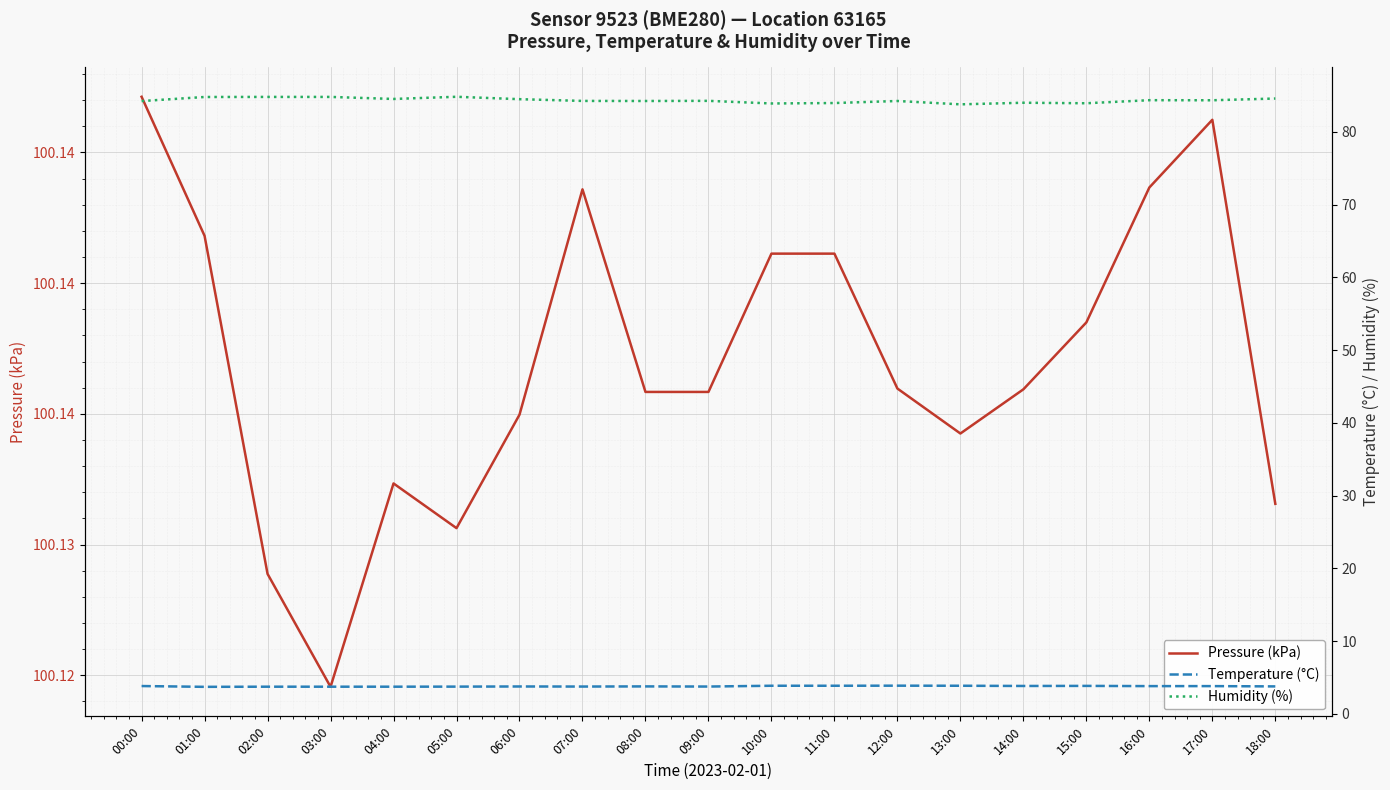

How many lines are shown in the chart?

3